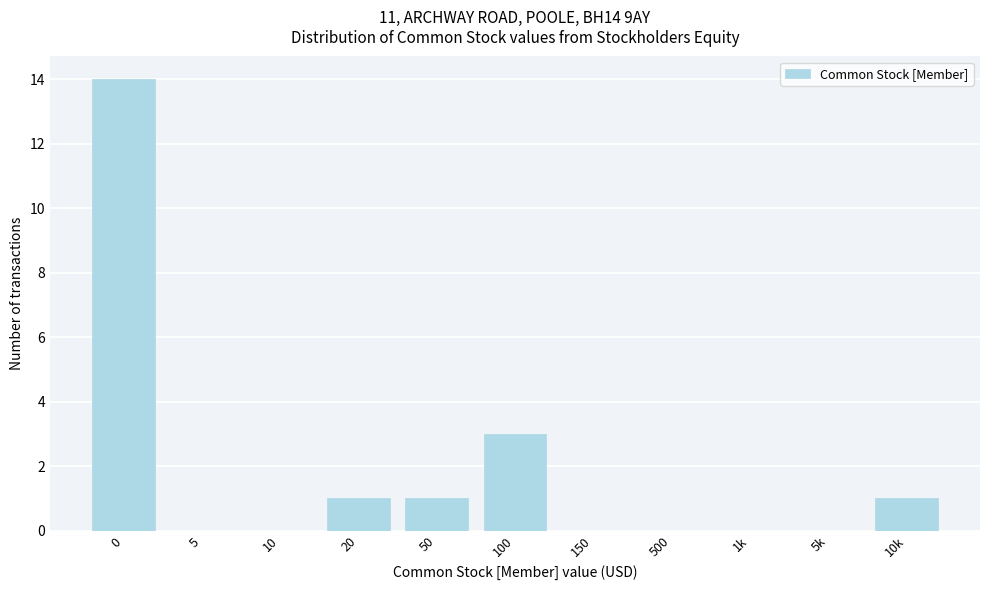

Reading right to left, extract all data points from this chart.

10k=1	5k=0	1k=0	500=0	150=0	100=3	50=1	20=1	10=0	5=0	0=14